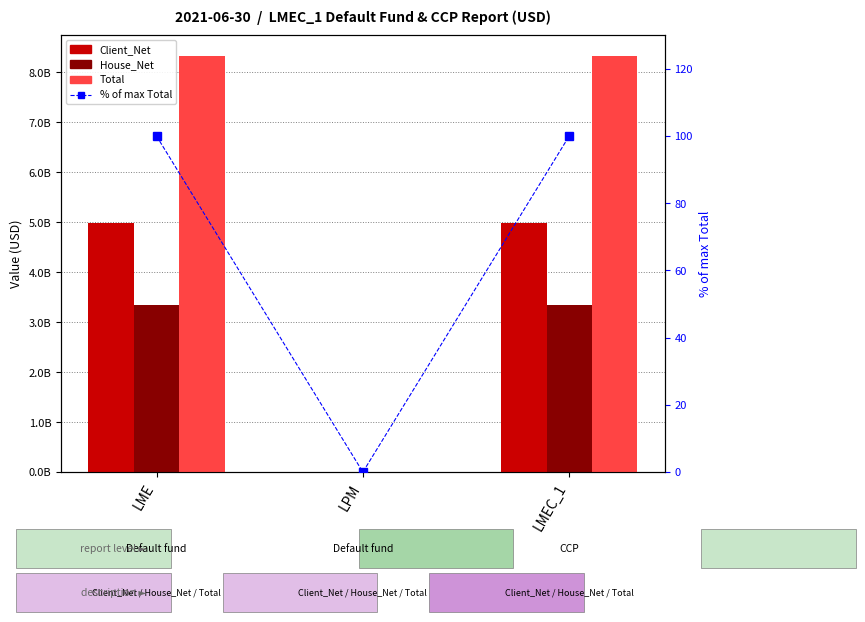

What are all the series names shown in the legend?

Client_Net, House_Net, Total, % of max Total